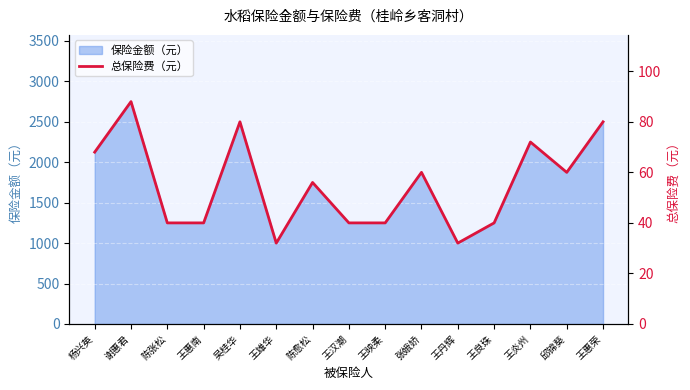

True or false: the data has more than 0 interior local peaks.

True